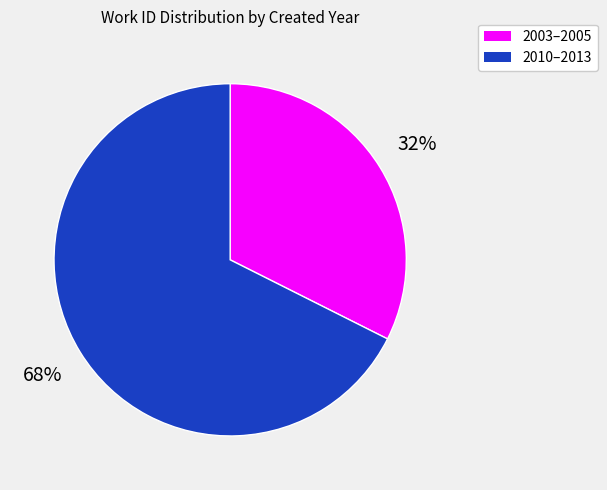

To the nearest percent, what is the average slice percentage?

50%